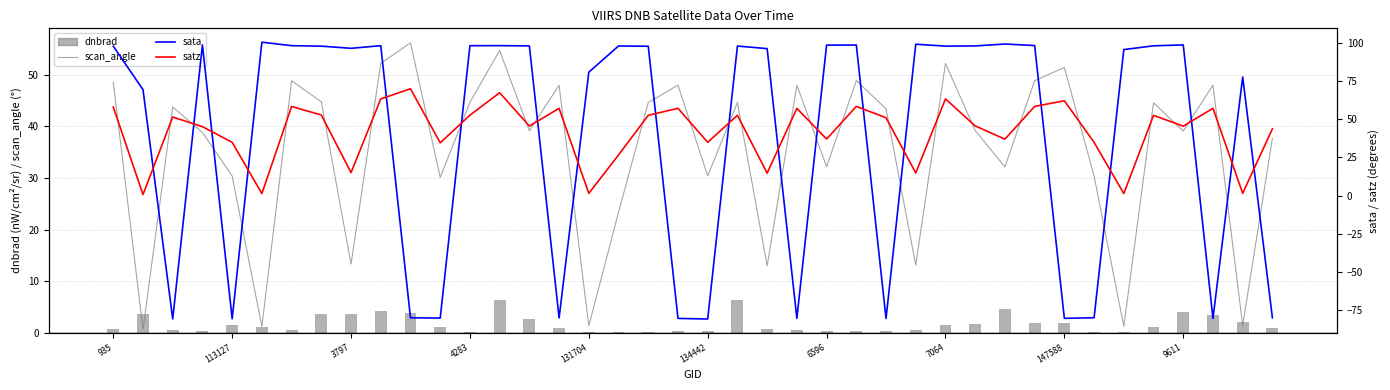

What are all the series names shown in the legend?

scan_angle, dnbrad, sata, satz